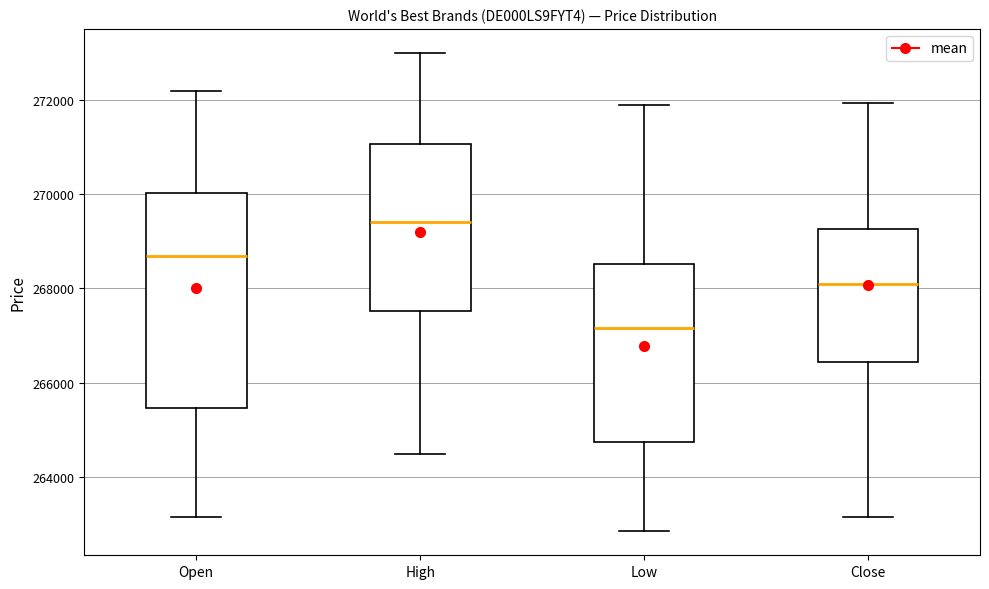

Where is the lower edge of the box for Close on the y-axis? The values are not printed on the chart, so give them approximately, as read against the axis.

266400